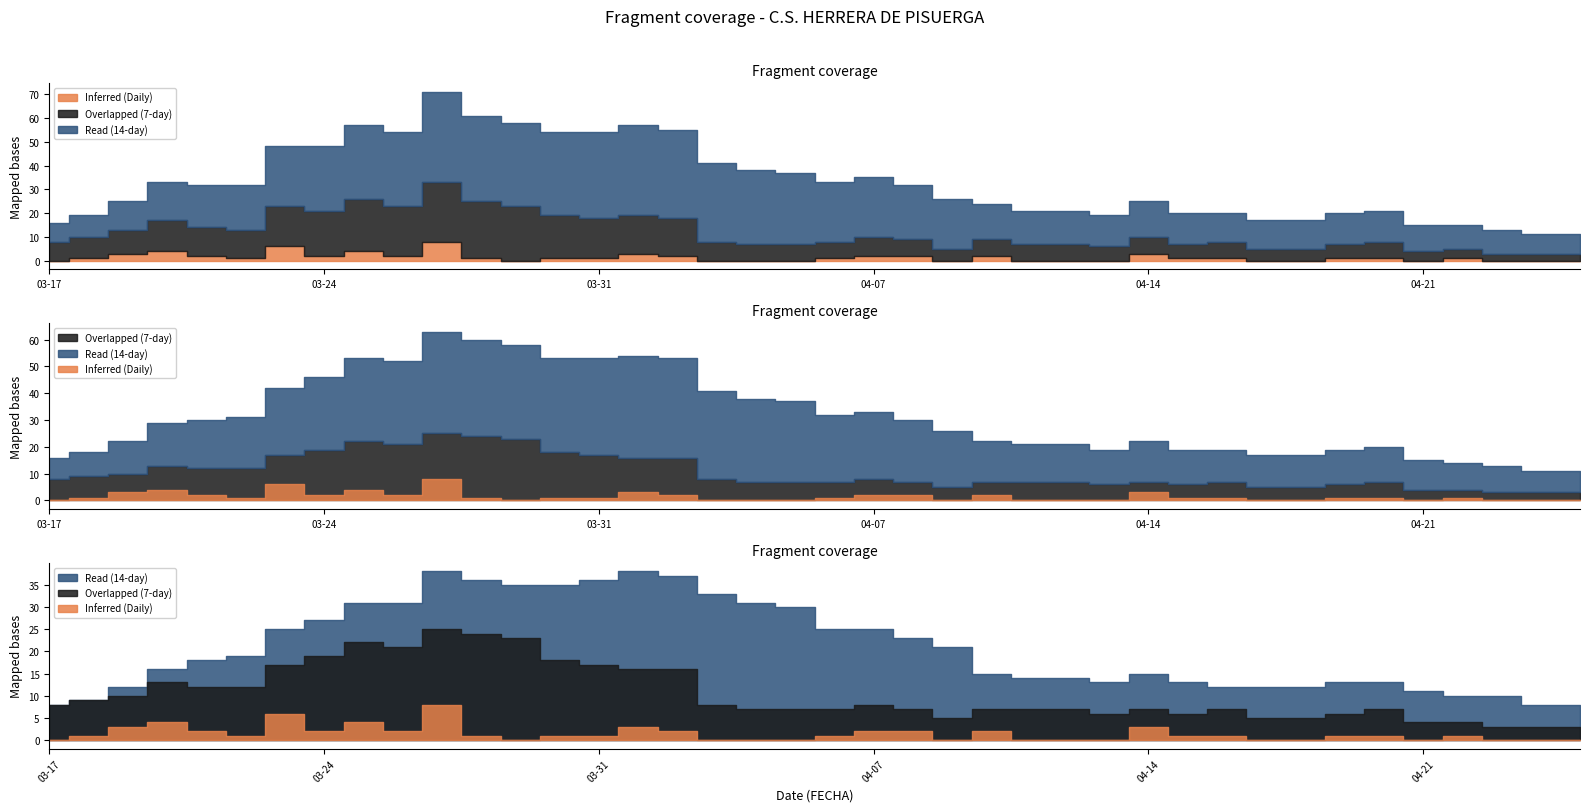

List the labels in order of Inferred (Daily) value, smallest first.

2020-03-17, 2020-03-29, 2020-04-03, 2020-04-04, 2020-04-05, 2020-04-09, 2020-04-11, 2020-04-12, 2020-04-13, 2020-04-17, 2020-04-18, 2020-04-21, 2020-04-23, 2020-04-24, 2020-04-25, 2020-03-18, 2020-03-22, 2020-03-28, 2020-03-30, 2020-03-31, 2020-04-06, 2020-04-15, 2020-04-16, 2020-04-19, 2020-04-20, 2020-04-22, 2020-03-21, 2020-03-24, 2020-03-26, 2020-04-02, 2020-04-07, 2020-04-08, 2020-04-10, 2020-03-19, 2020-04-01, 2020-04-14, 2020-03-20, 2020-03-25, 2020-03-23, 2020-03-27